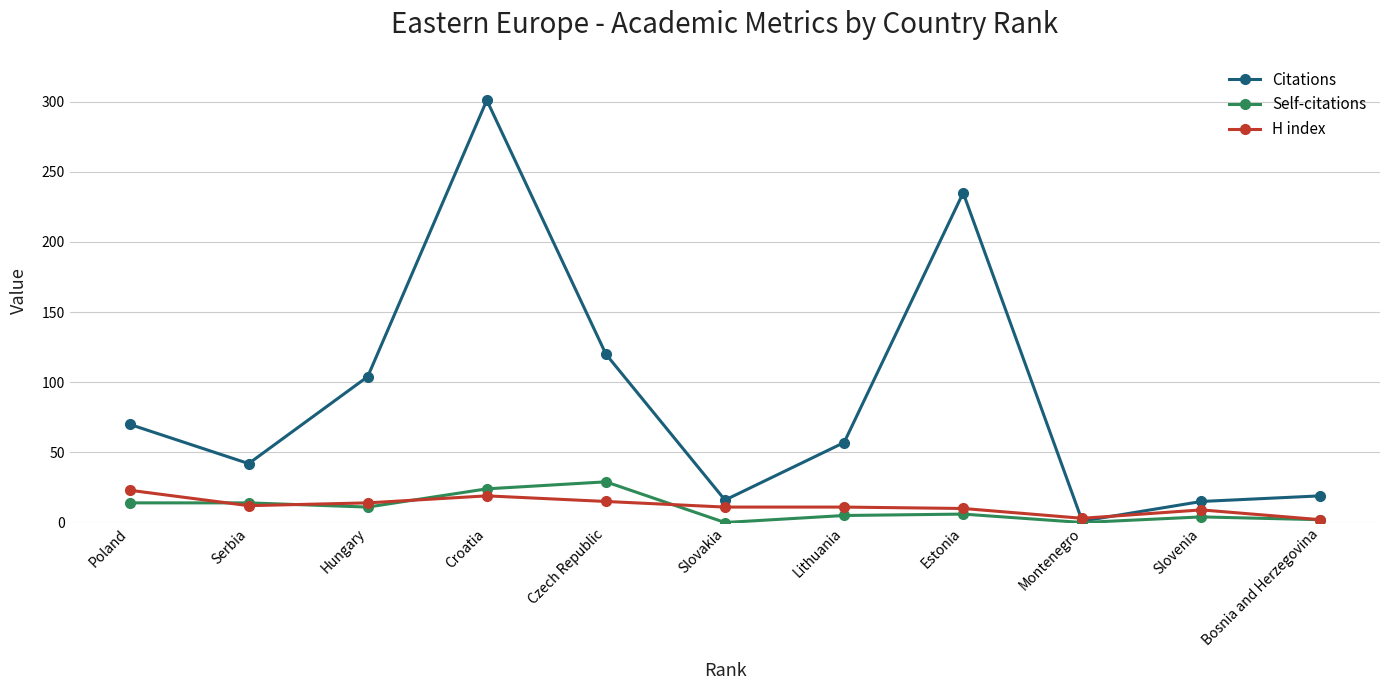

Is it true that Citations equals 301 at Croatia?

True